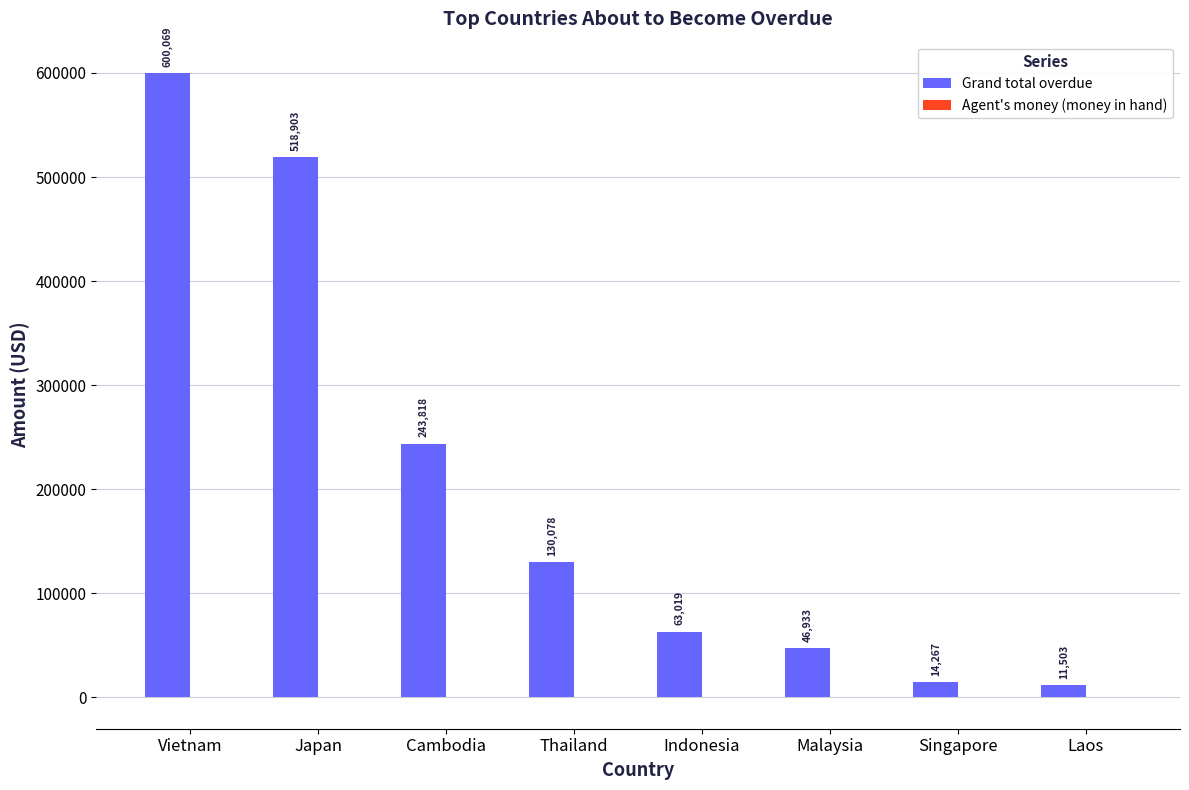

At which label does Grand total overdue first exceed 130078?

Vietnam